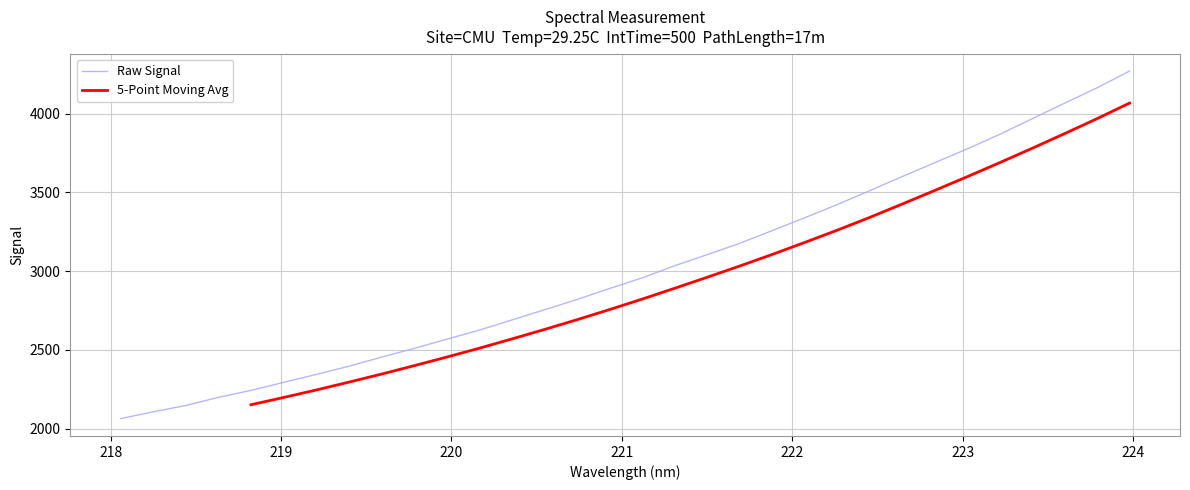

What is the sum of all values?

96304.1